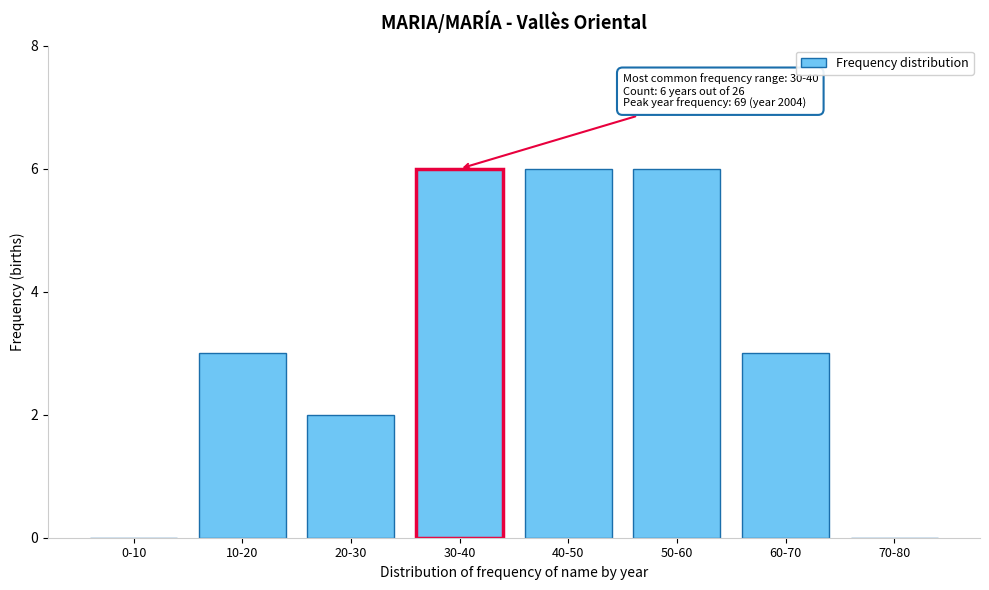

Reading left to right, what are all the values shown in this chart?

0-10=0	10-20=3	20-30=2	30-40=6	40-50=6	50-60=6	60-70=3	70-80=0